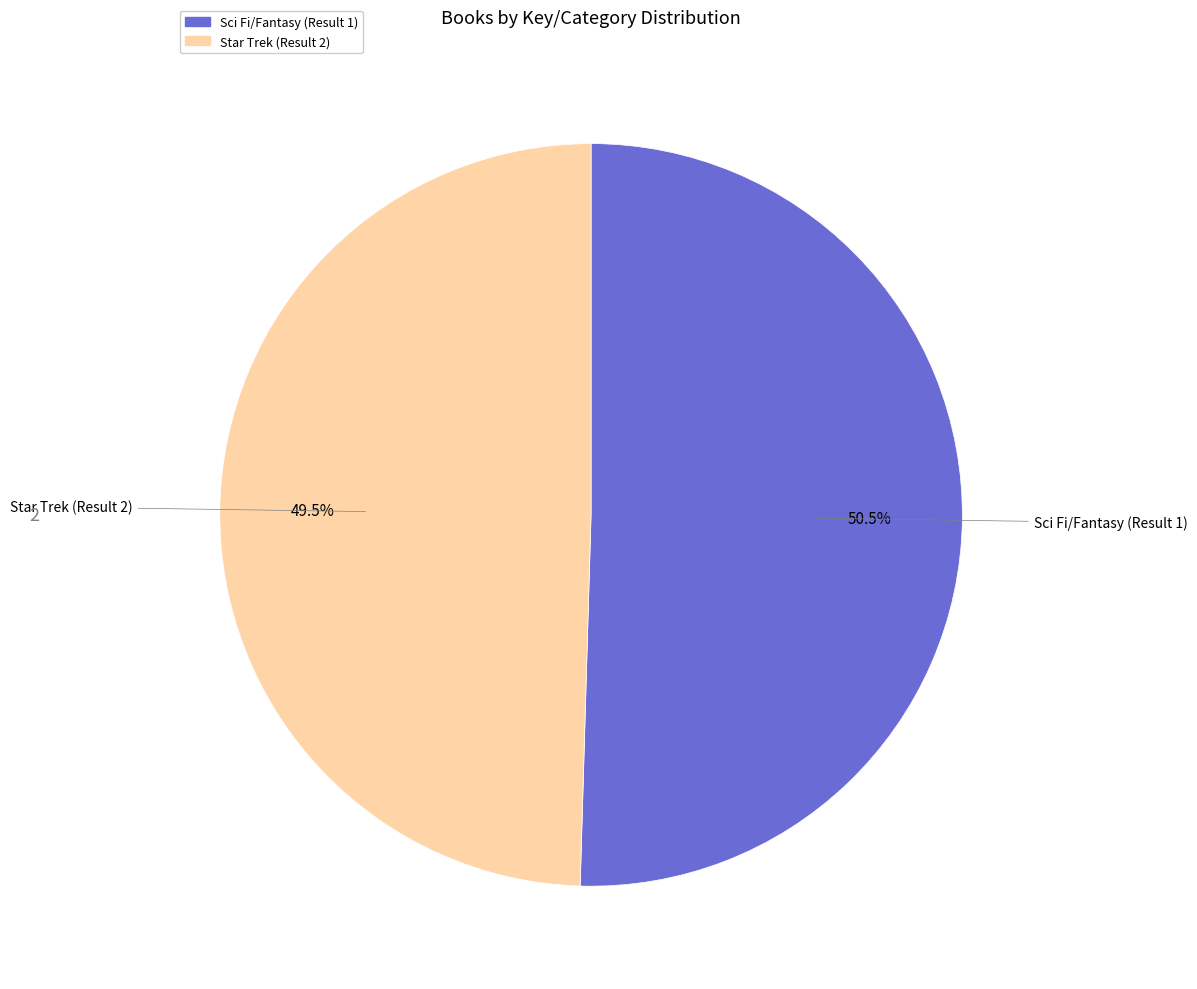

What is the majority slice?

Sci Fi/Fantasy (Result 1)